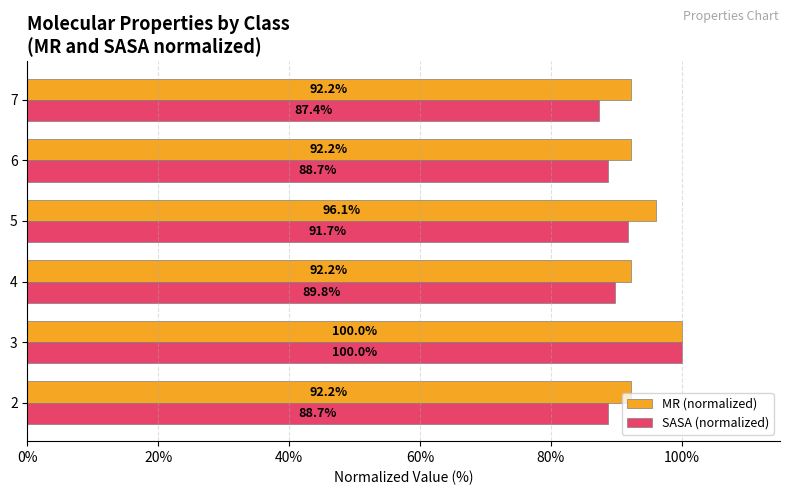

What is the spread (max minus min) of values at 6?

3.5